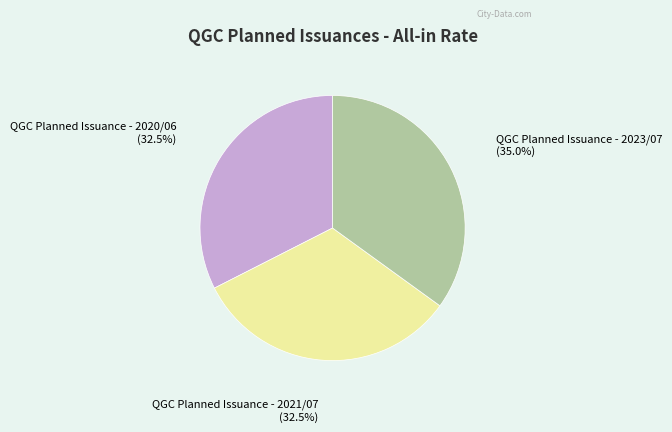

Is there any slice that represents more than half of the pie?

No